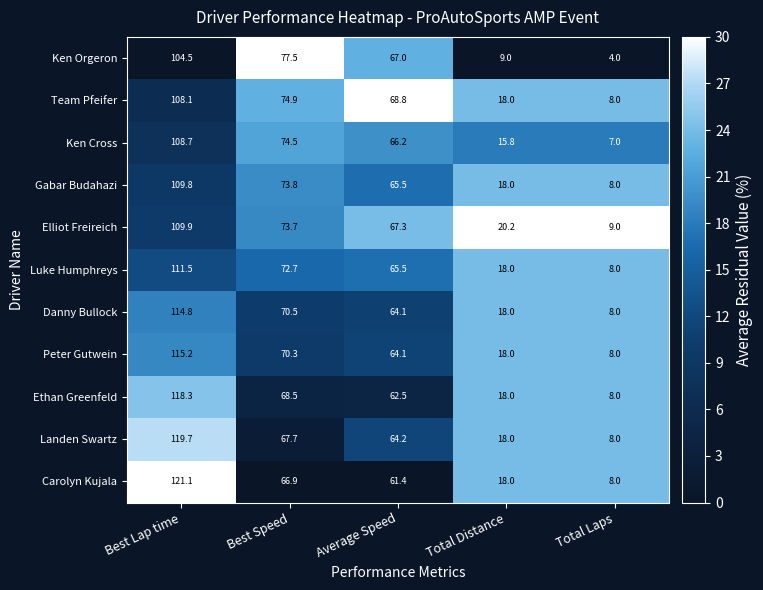

At how many categories does at least one series exceed 5?

5